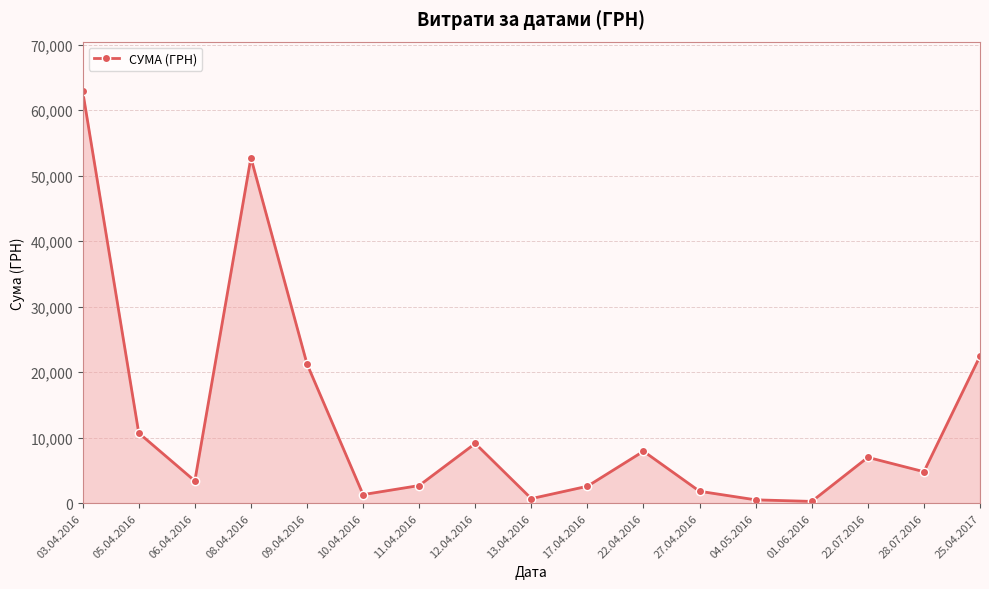

True or false: there are more than 1 points higher than both neighbors.

True